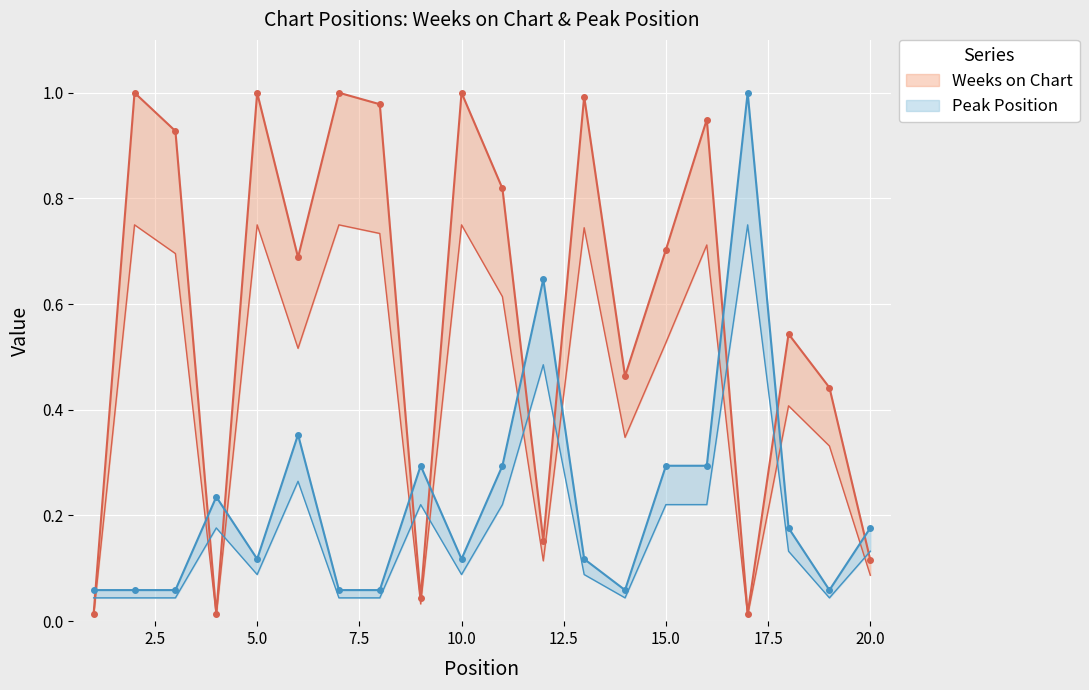

Is the value of Peak Position at 7 greater than the value of Weeks on Chart at 19?

No